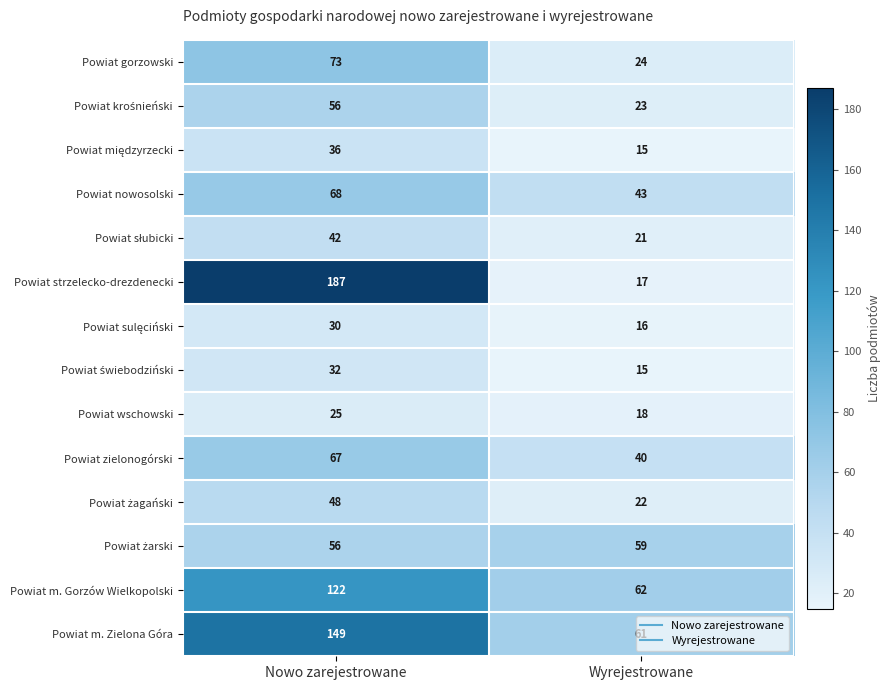

What is the sum of all Powiat m. Zielona Góra values?

210